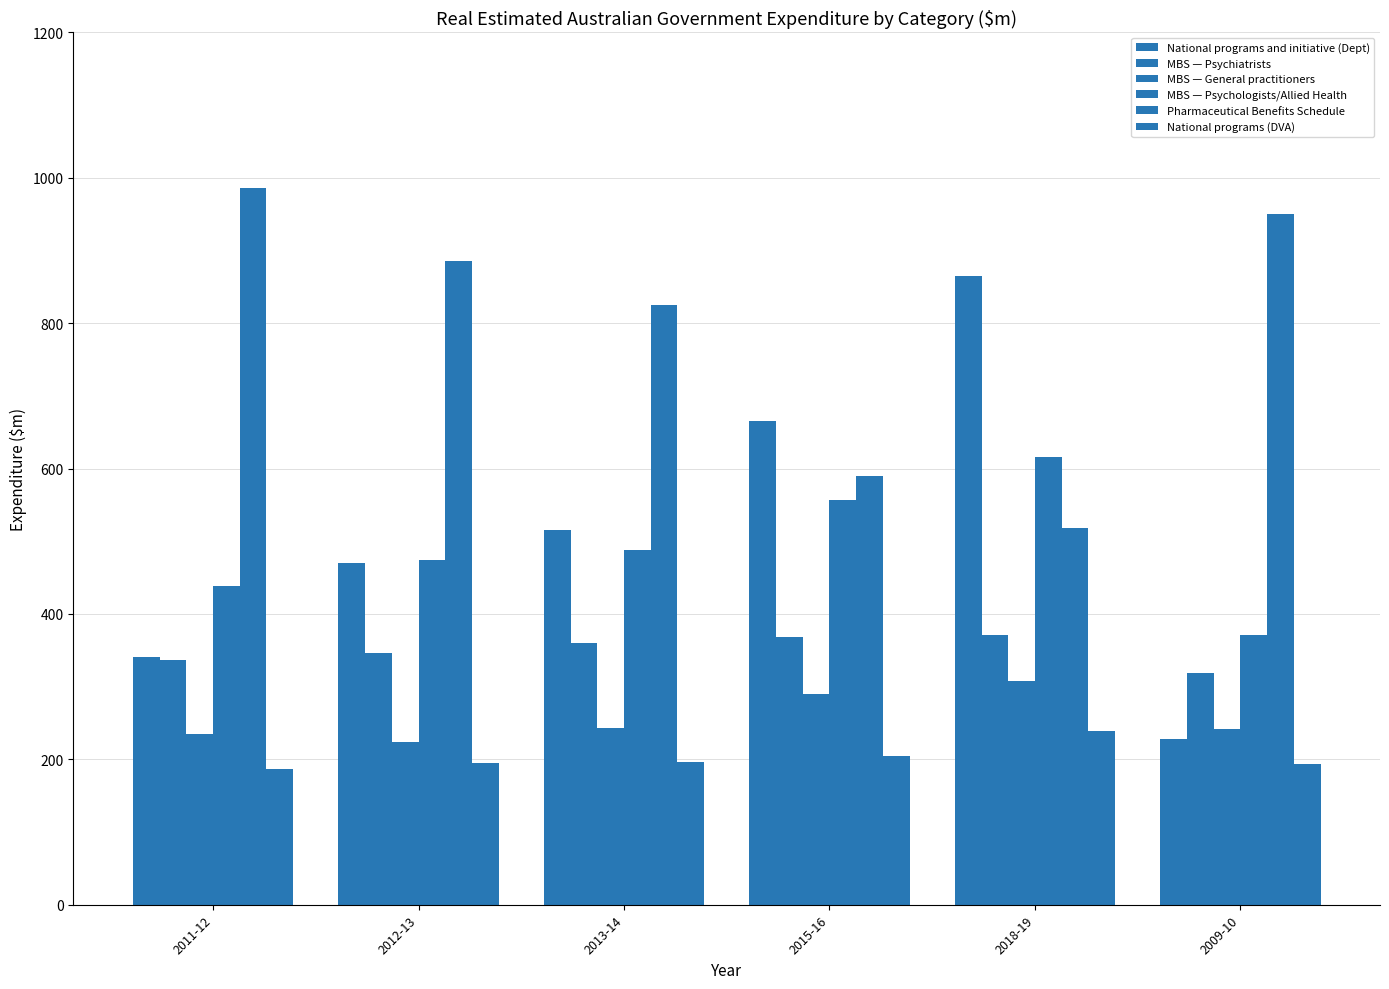

Rank the series by their maximum value, from lowest to highest.

National programs (DVA), MBS — General practitioners, MBS — Psychiatrists, MBS — Psychologists/Allied Health, National programs and initiative (Dept), Pharmaceutical Benefits Schedule